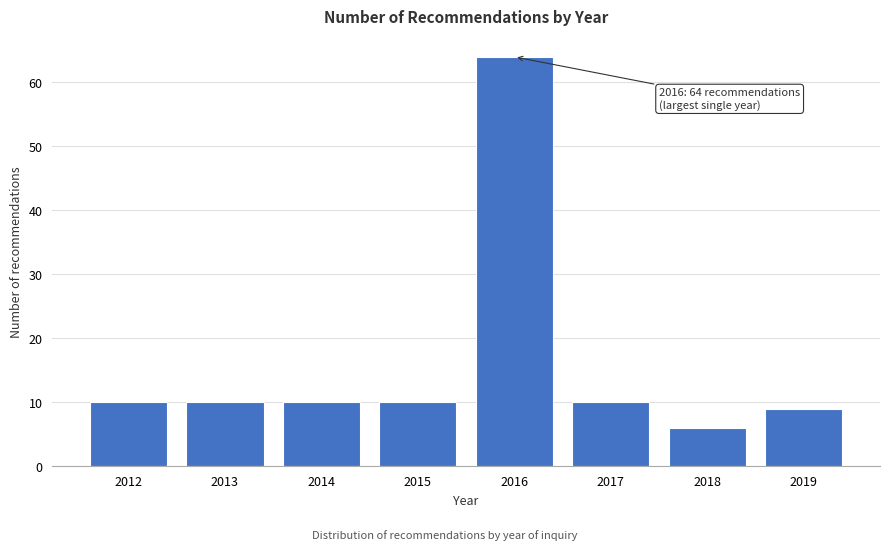

Reading left to right, transcribe all the data shown in this chart.

10	10	10	10	64	10	6	9